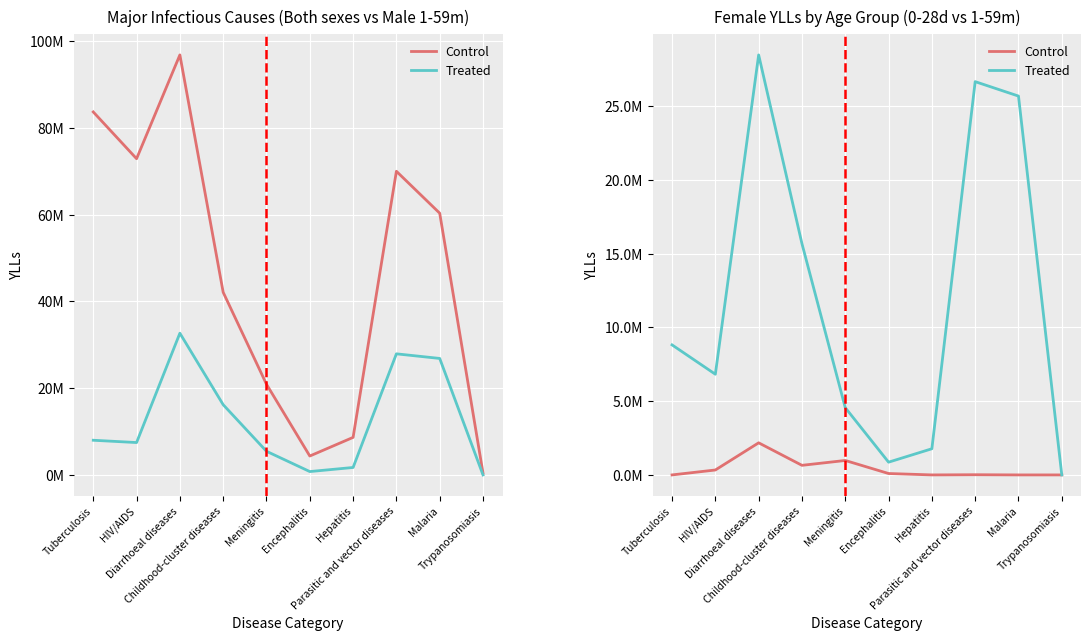

At Malaria, list the series in order from largest to smallest.

Treated, Control